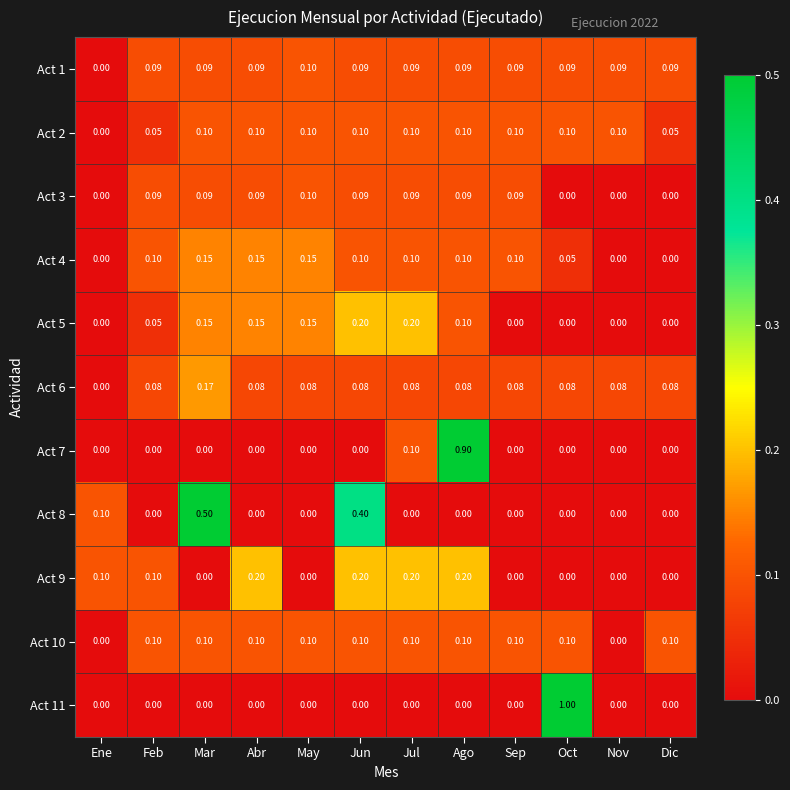

Which series changed the most between Mar and Jun?

Act 9